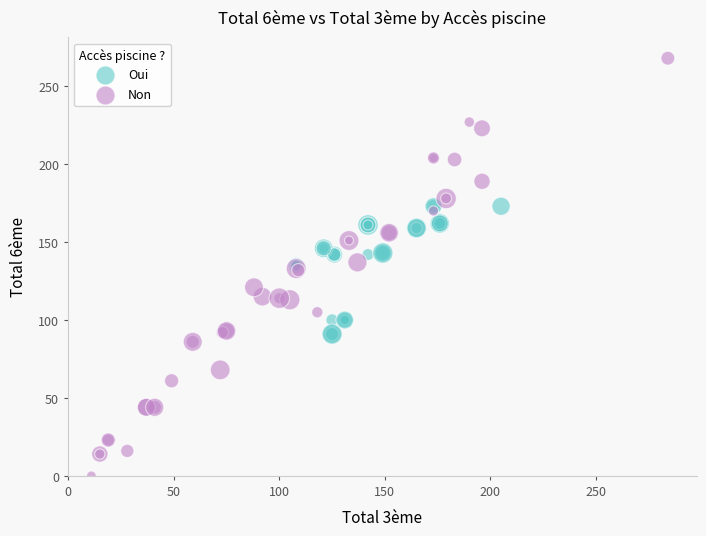

Which series contains the lowest Y value?

Non